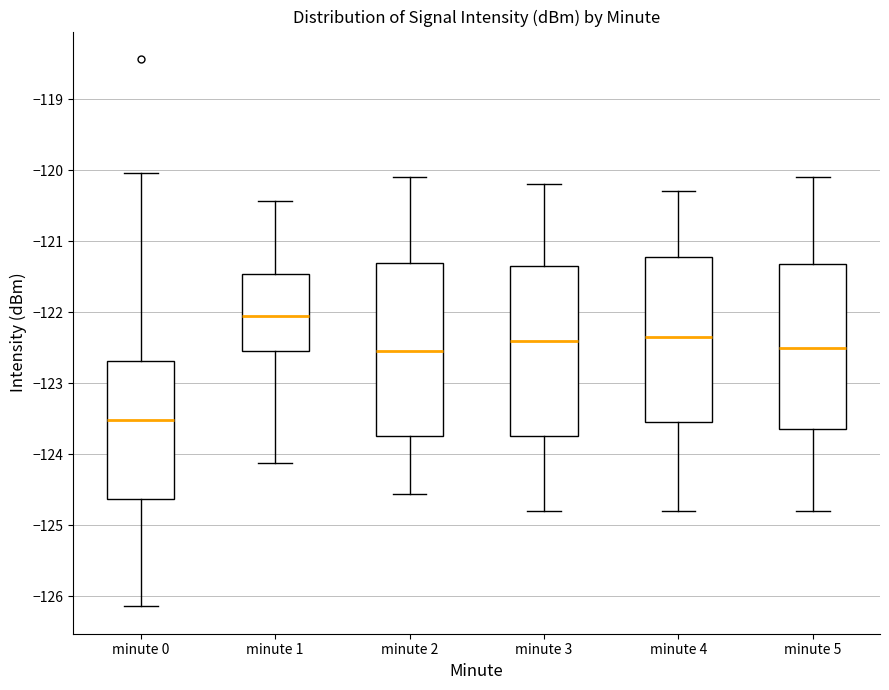

Reading left to right, read every box against the y-axis: the position of its median line, the range the box covers, and the ends of its whiskers. The values are not printed on the chart, so give them approximately, as read against the axis.

minute 0: median -123.5, box -124.6 to -122.7, whiskers -126.1 to -120.0
minute 1: median -122.0, box -122.6 to -121.5, whiskers -124.1 to -120.4
minute 2: median -122.5, box -123.7 to -121.3, whiskers -124.6 to -120.1
minute 3: median -122.4, box -123.7 to -121.3, whiskers -124.8 to -120.2
minute 4: median -122.3, box -123.5 to -121.2, whiskers -124.8 to -120.3
minute 5: median -122.5, box -123.6 to -121.3, whiskers -124.8 to -120.1